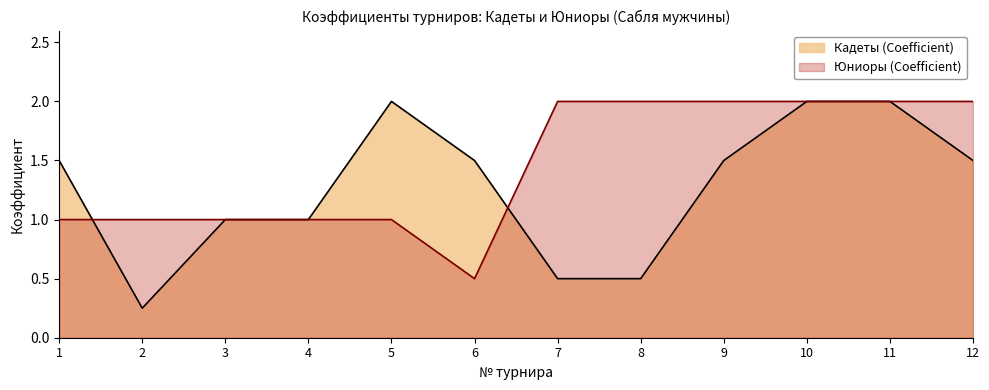

At which label does Кадеты (Coefficient) reach its peak?

5